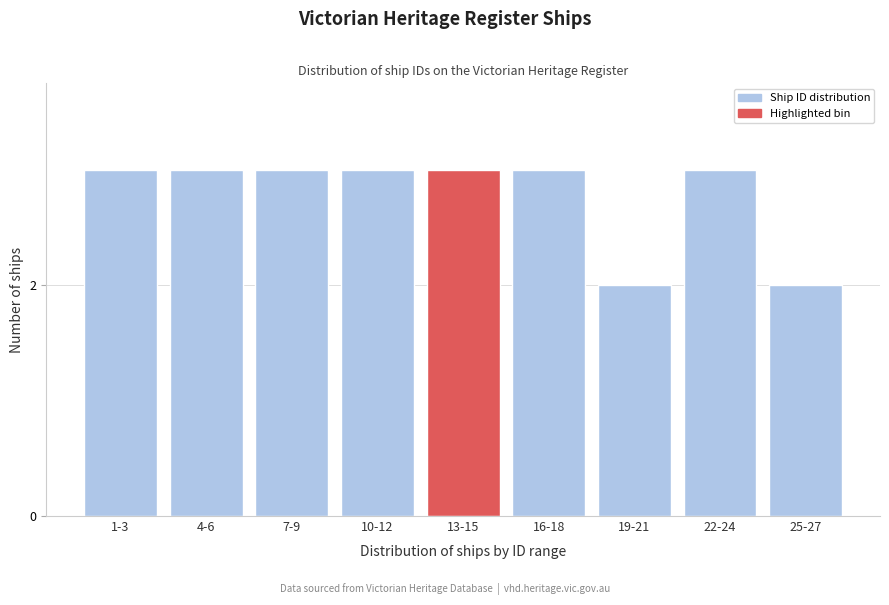

Reading right to left, list all the values displayed in this chart.

2	3	2	3	3	3	3	3	3